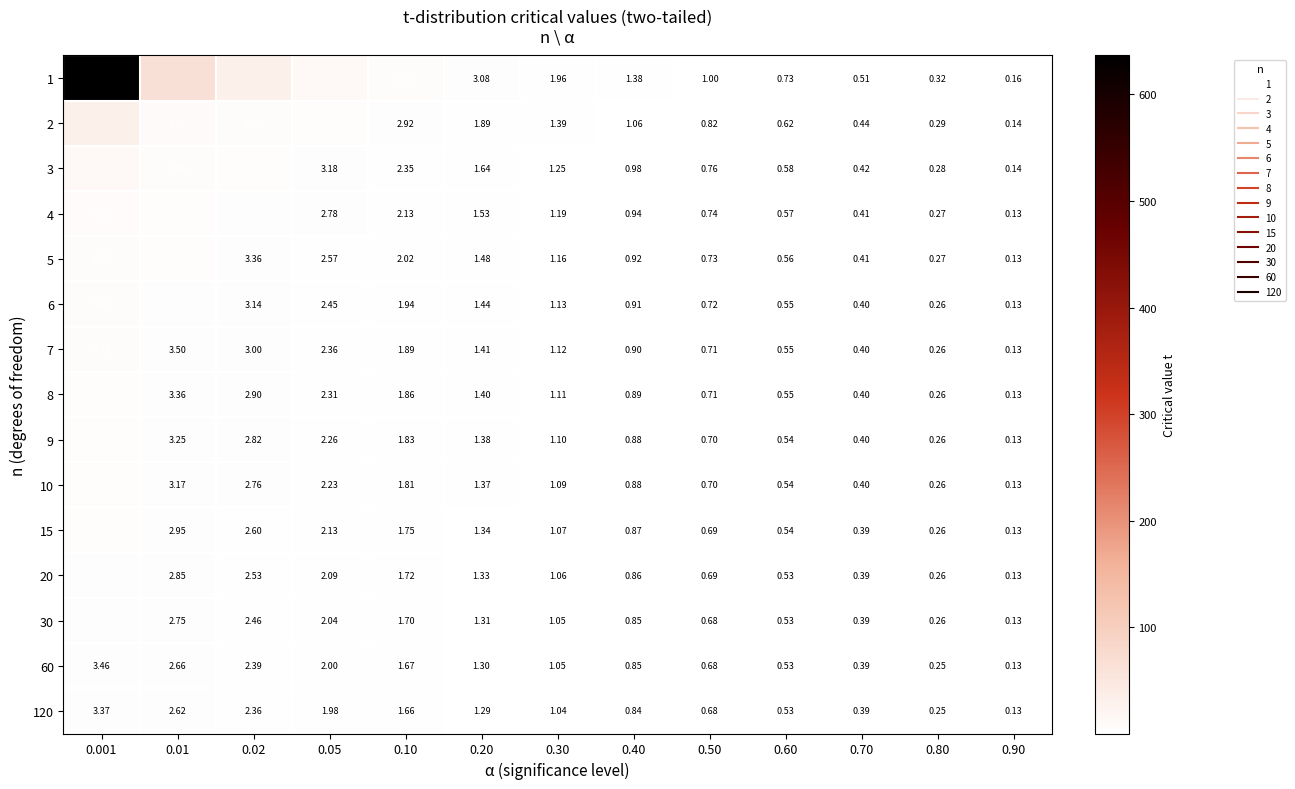

The value of 20 at 0.05 is 2.1. True or false?

True